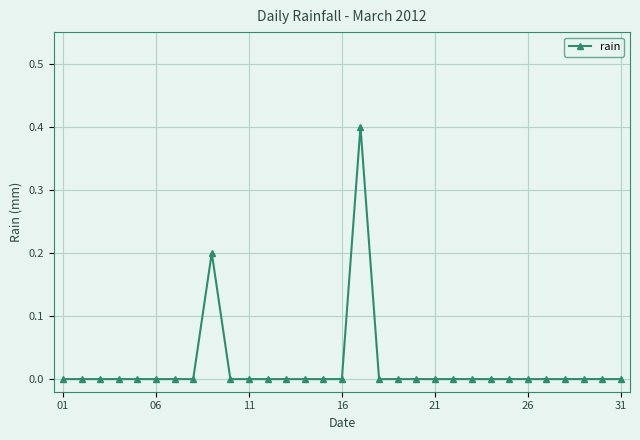

True or false: there are more than 1 points higher than both neighbors.

True